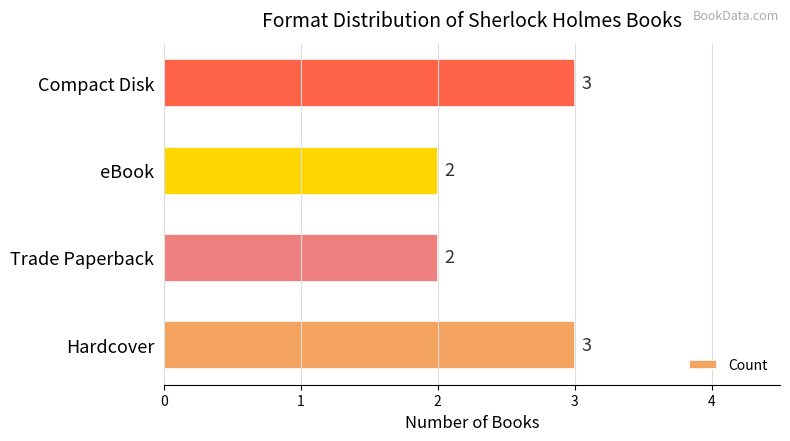

Is it true that the value at eBook is 1?

False